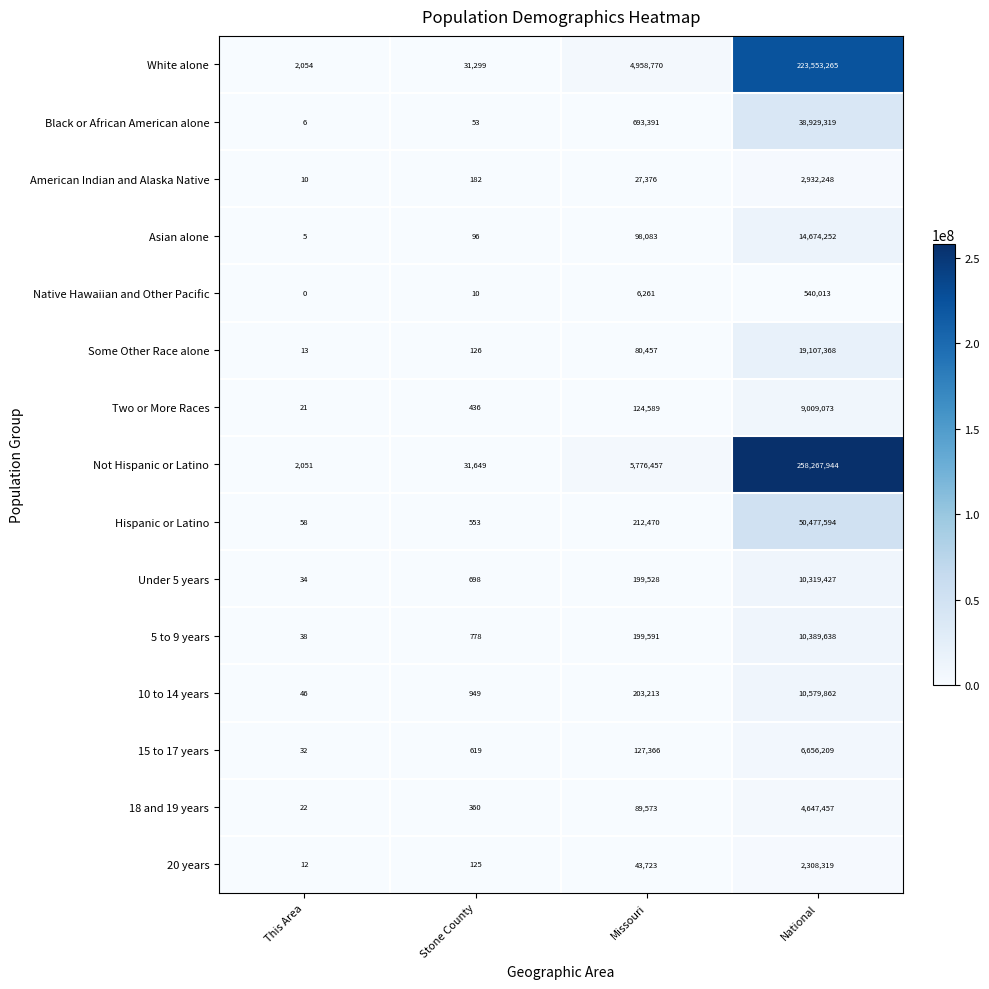

Which category has the lowest value in the Black or African American alone series?

This Area